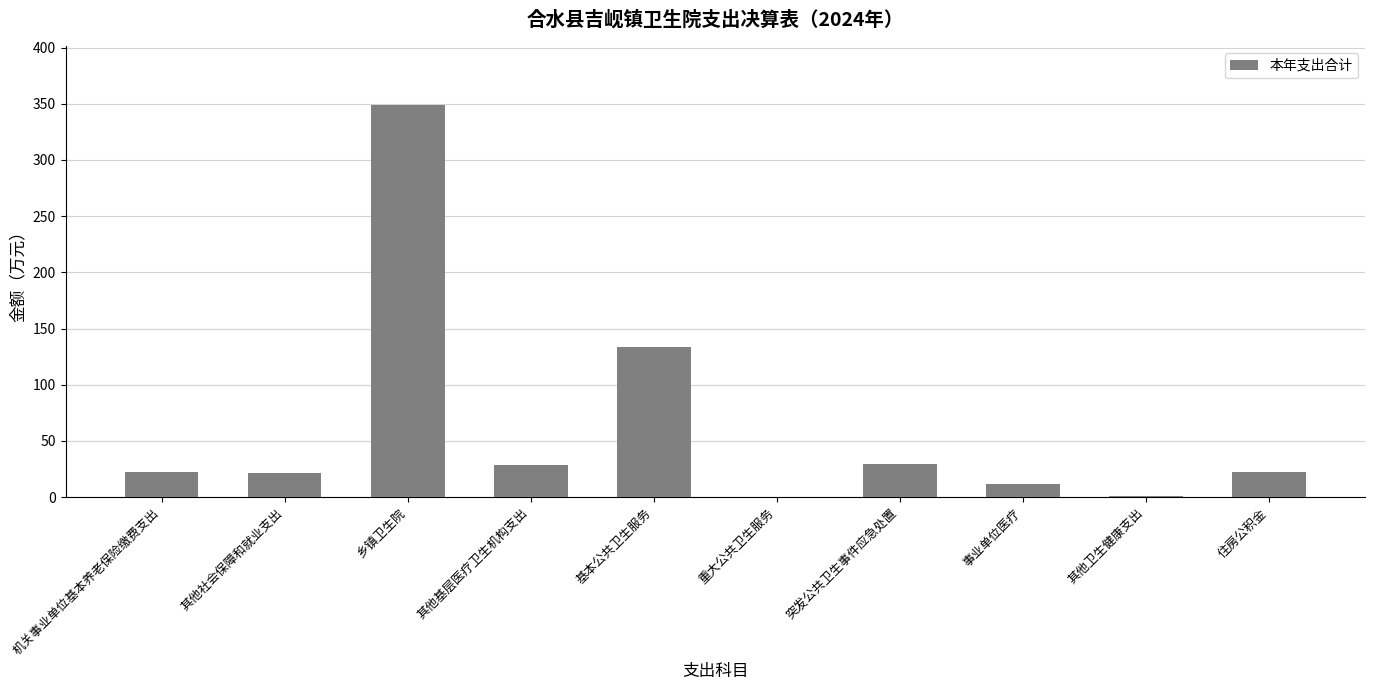

What is the maximum value shown in the chart?

348.8